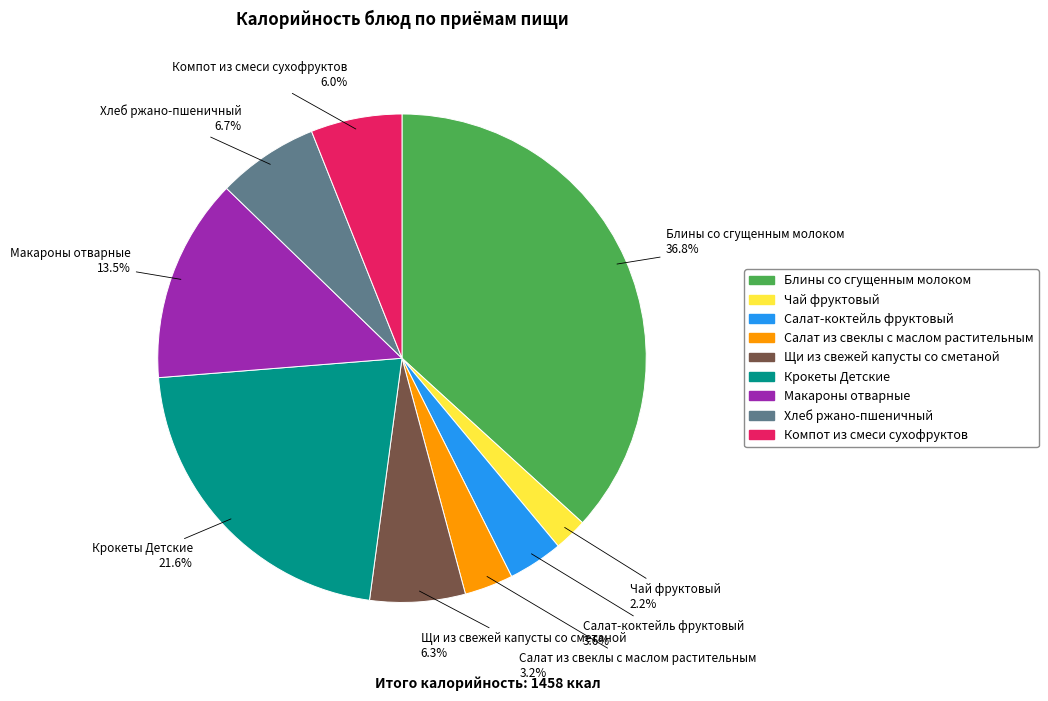

Is it true that Макароны отварные is 25% of the pie?

False